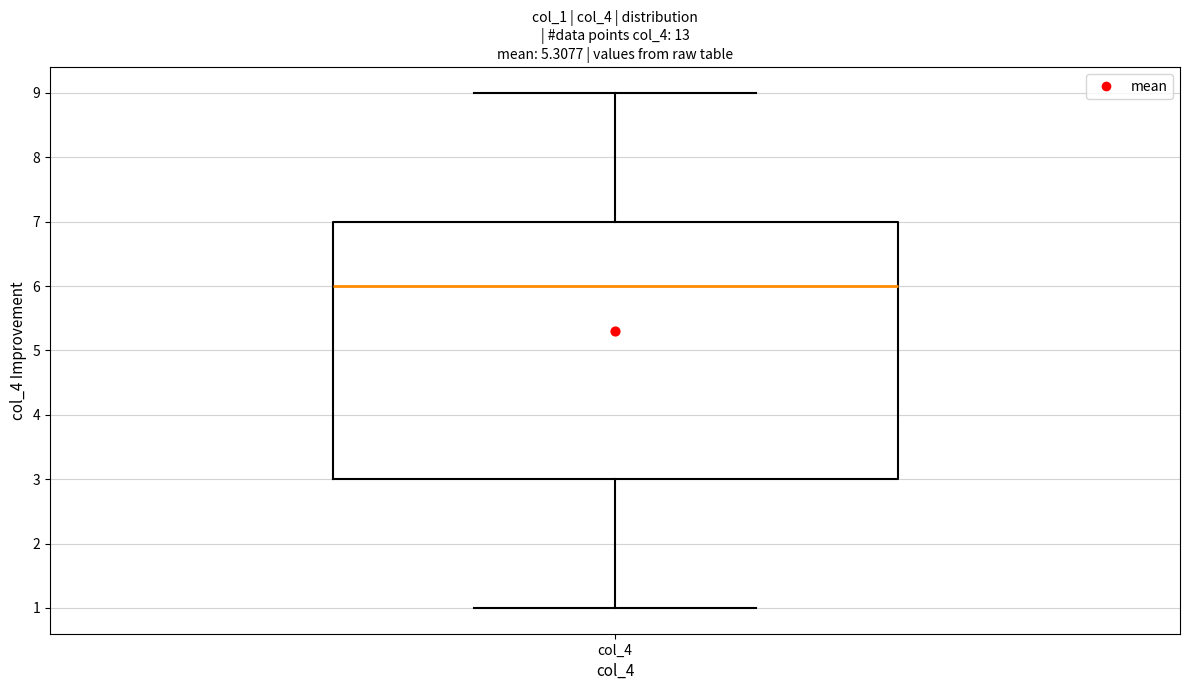

Read this box plot against the y-axis: the position of the median line, the range covered by the box, and the ends of both whiskers. The values are not printed on the chart, so give them approximately, as read against the axis.

median 6, box 3 to 7, whiskers 1 to 9